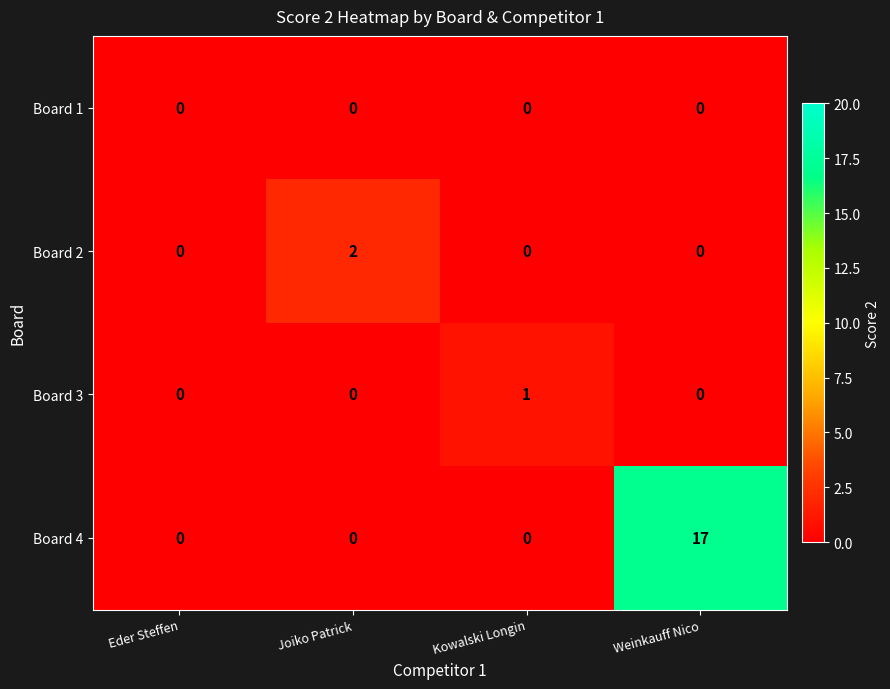

Reading left to right, transcribe all the data shown in this chart.

Board 1: 0	0	0	0
Board 2: 0	2	0	0
Board 3: 0	0	1	0
Board 4: 0	0	0	17